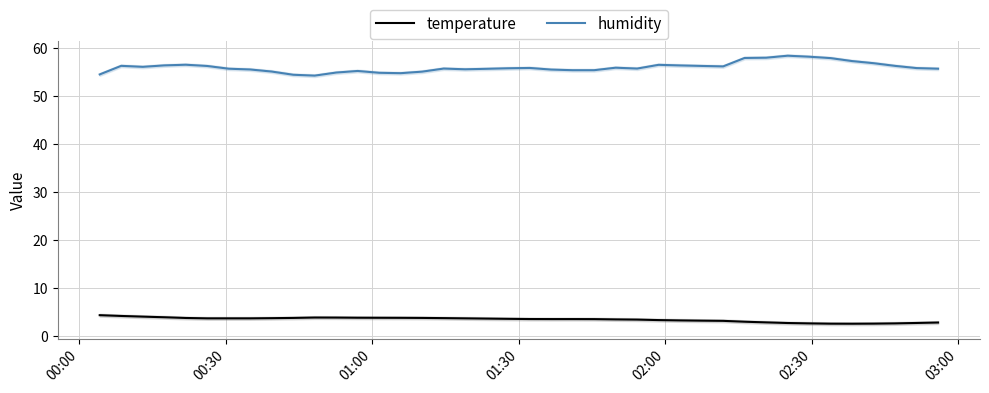

What is the highest value of the temperature series?

4.3